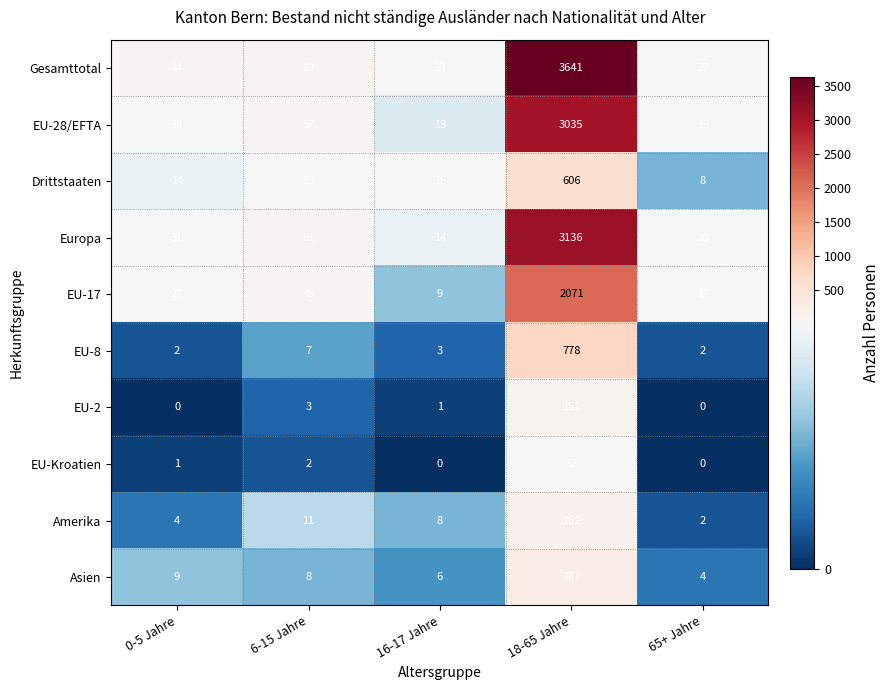

Where does the Drittstaaten series first go above 16?

6-15 Jahre